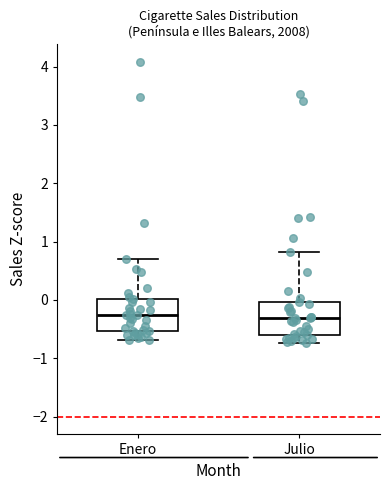

Reading left to right, read every box against the y-axis: the position of its median line, the range the box covers, and the ends of its whiskers. The values are not printed on the chart, so give them approximately, as read against the axis.

Enero: median -0.3, box -0.5 to 0.0, whiskers -0.7 to 0.7
Julio: median -0.3, box -0.6 to 0.0, whiskers -0.7 to 0.8